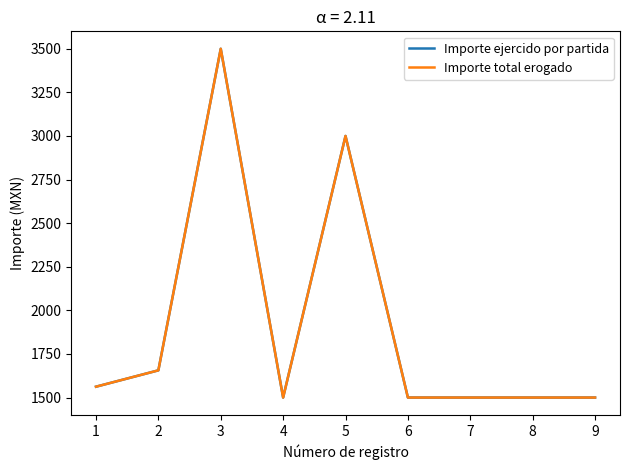

Does the chart have visible grid lines?

No